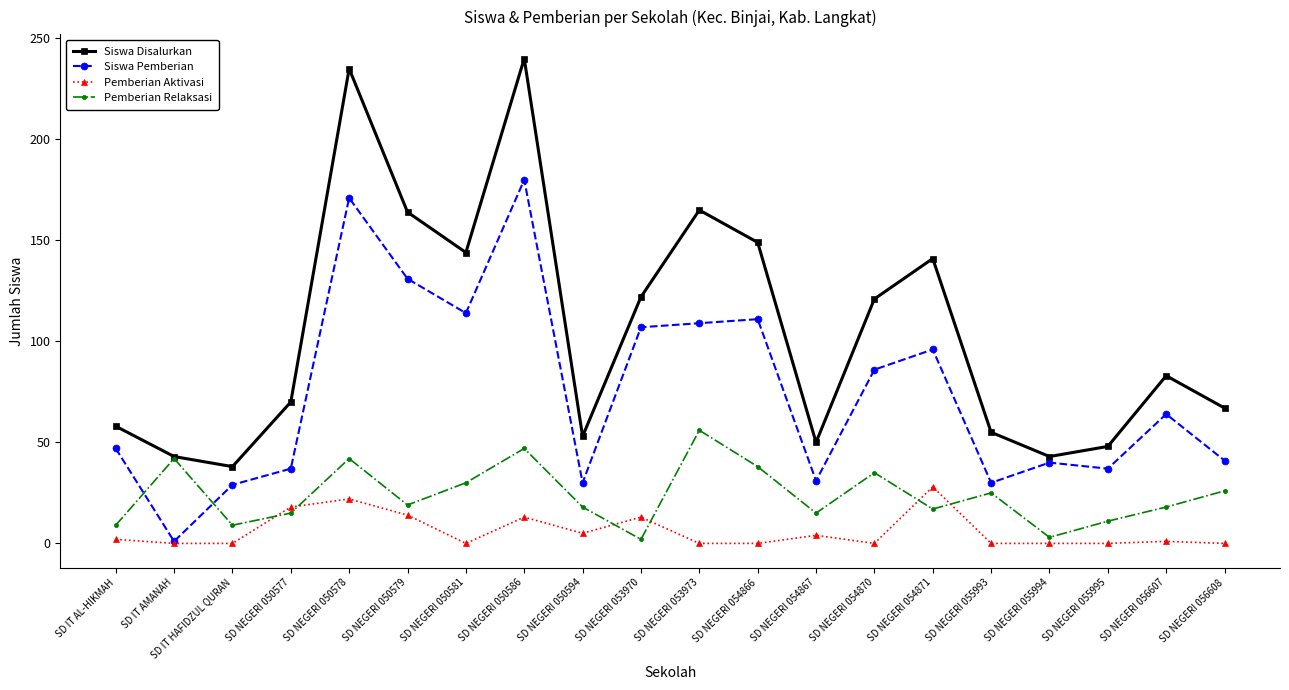

Rank the series by their maximum value, from highest to lowest.

Siswa Disalurkan, Siswa Pemberian, Pemberian Relaksasi, Pemberian Aktivasi